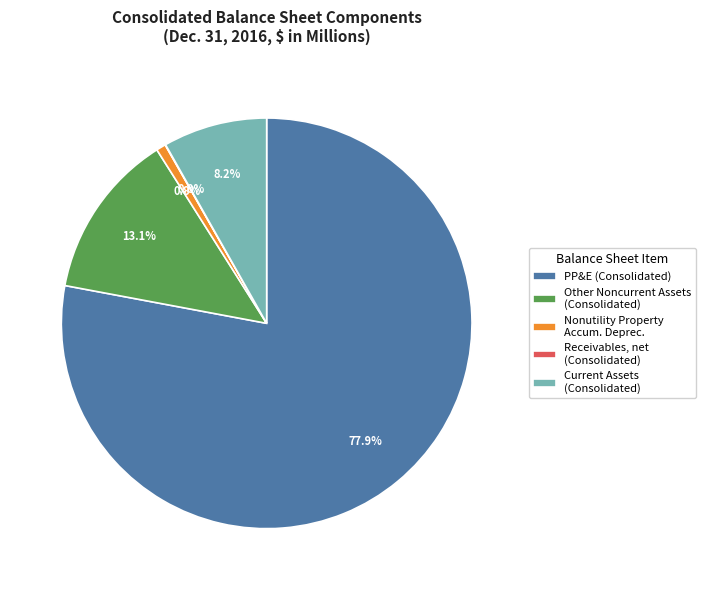

Which slice is the largest?

PP&E (Consolidated)